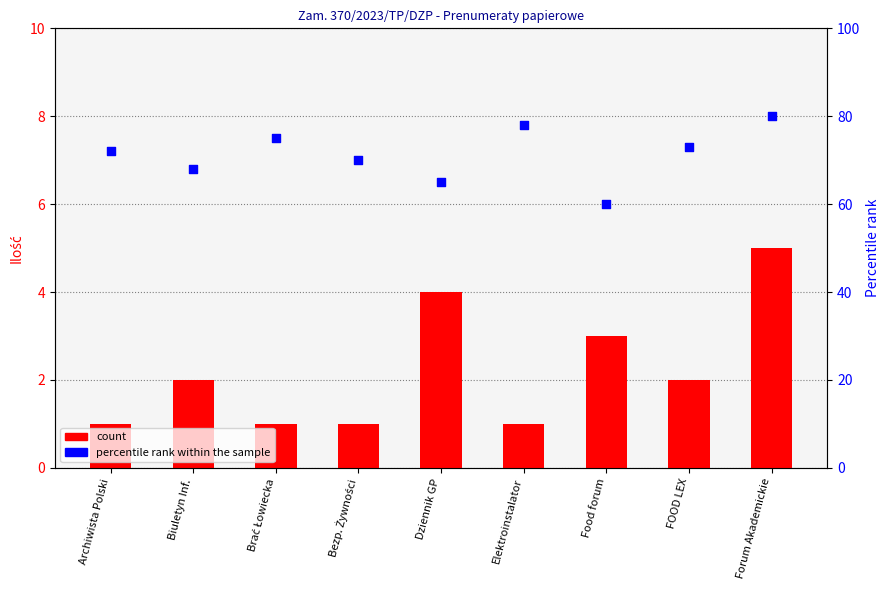

Which series reaches the minimum Y coordinate?

count